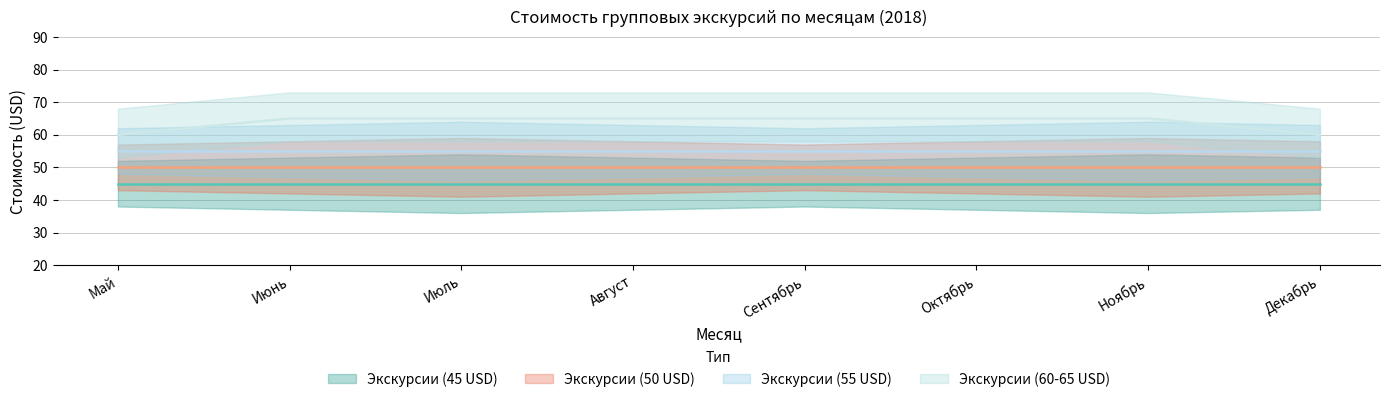

Between Май and Сентябрь, which series saw the biggest shift?

Экскурсии (60-65 USD)